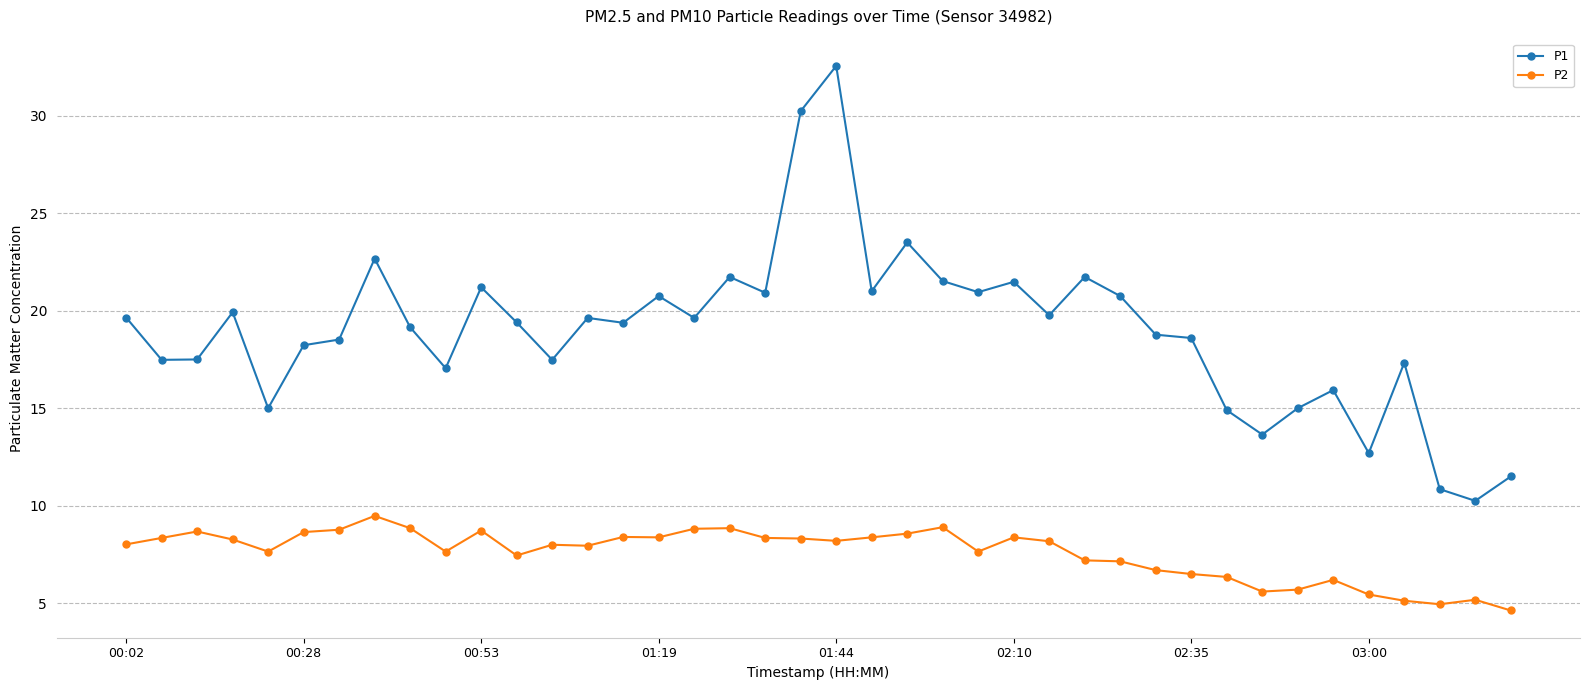

True or false: P1 and P2 intersect in this chart.

False